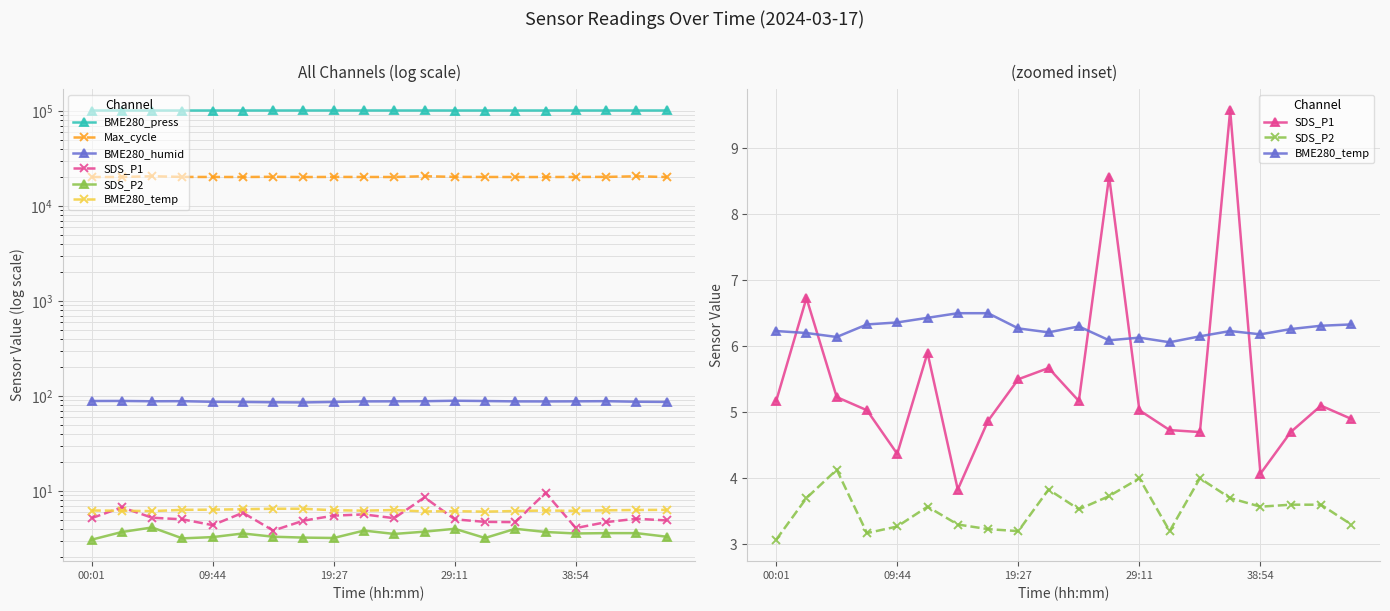

True or false: SDS_P1 has more than 2 interior local peaks.

True